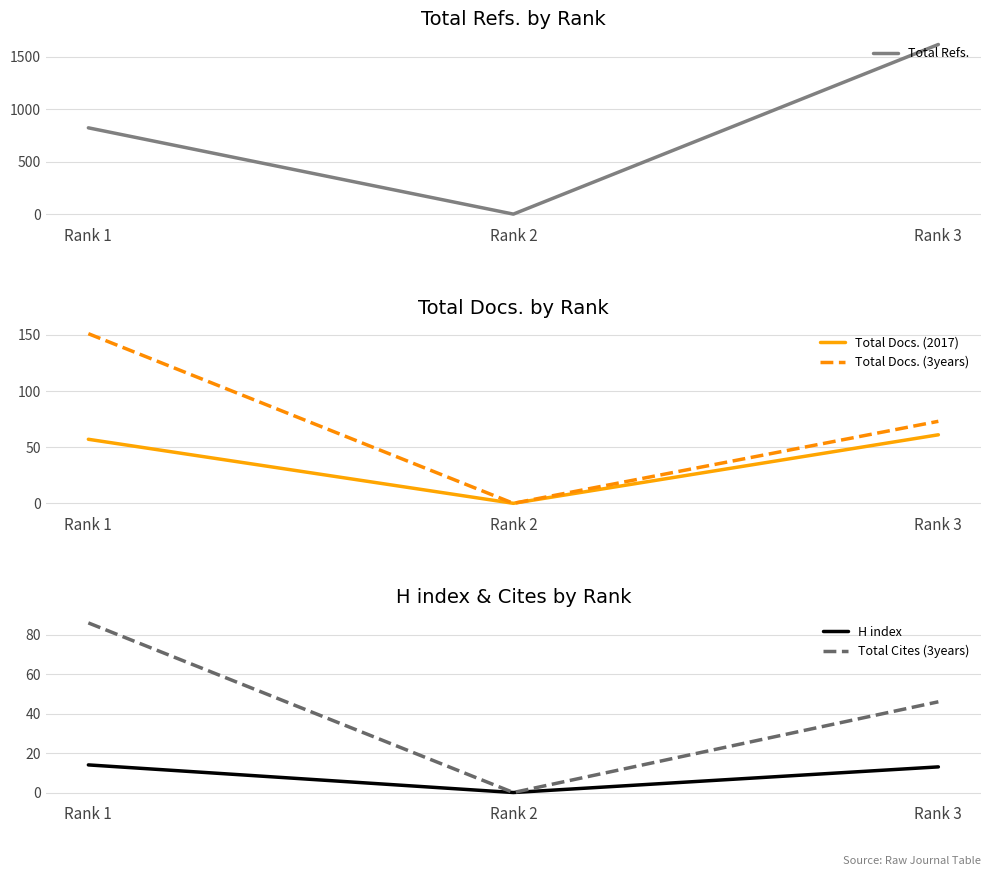

Which category has the highest value in the Total Docs. (3years) series?

Rank 1